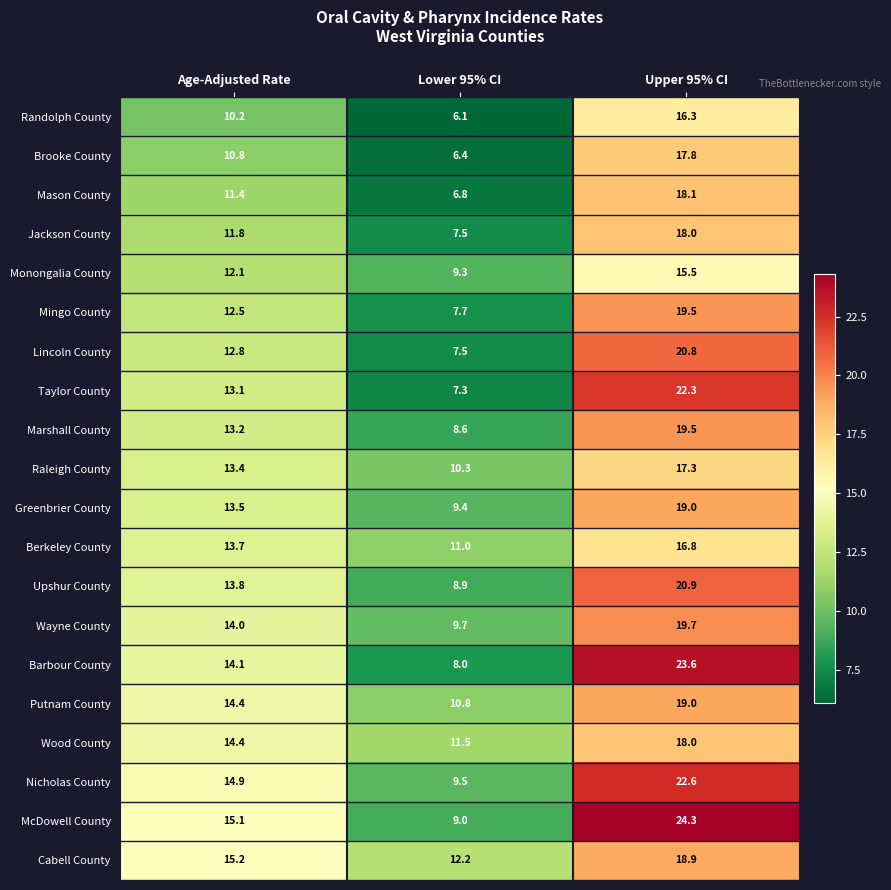

At which label does Brooke County first exceed 10?

Age-Adjusted Rate